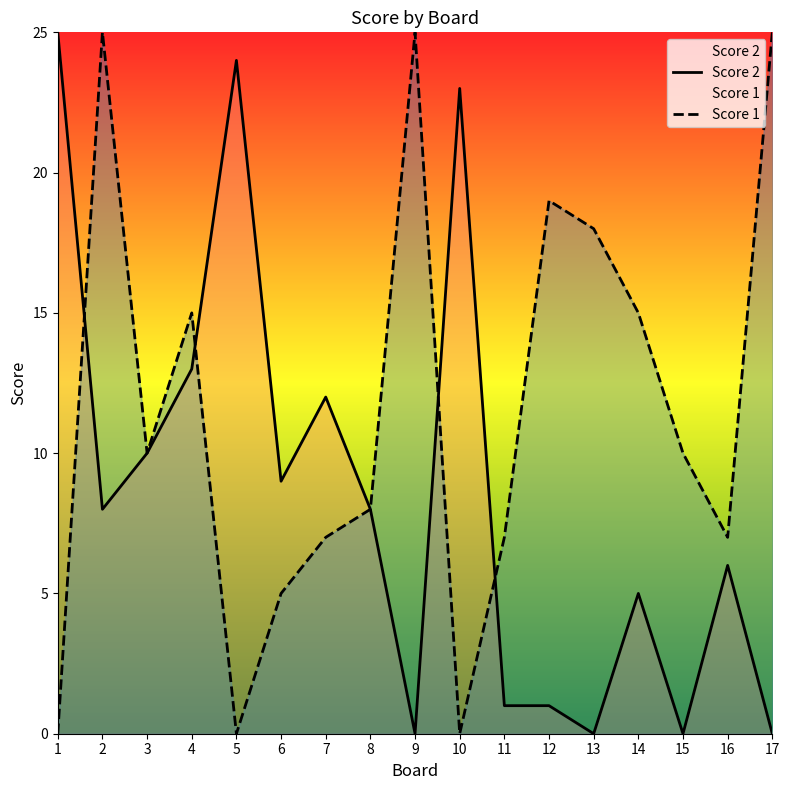

Which series has the largest total across all categories?

Score 1